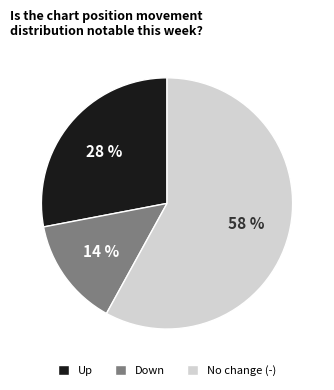

Rank the categories by value from highest to lowest.

No change (-), Up, Down